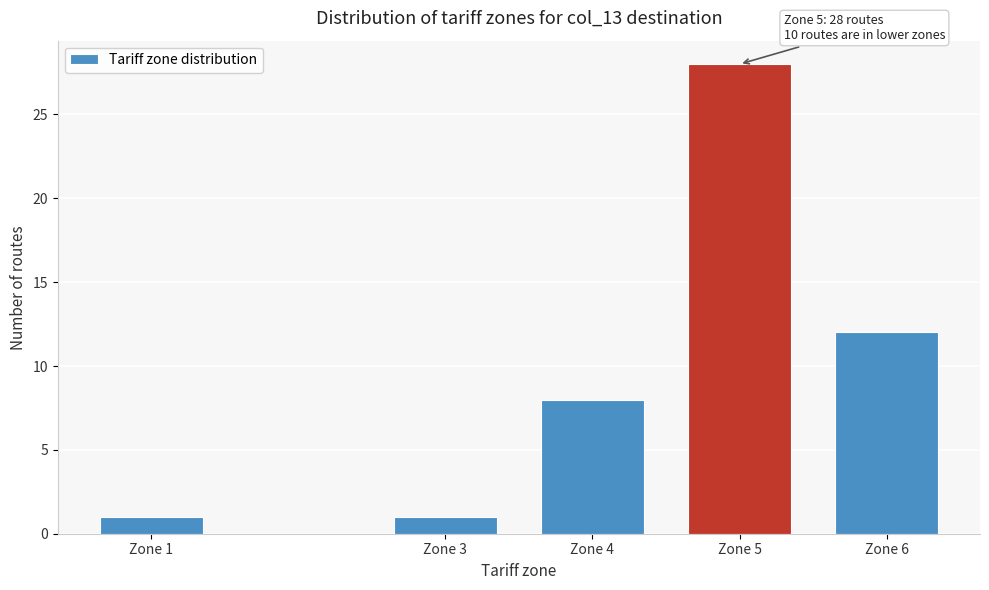

Reading left to right, list all the values displayed in this chart.

Zone 1=1	Zone 3=1	Zone 4=8	Zone 5=28	Zone 6=12